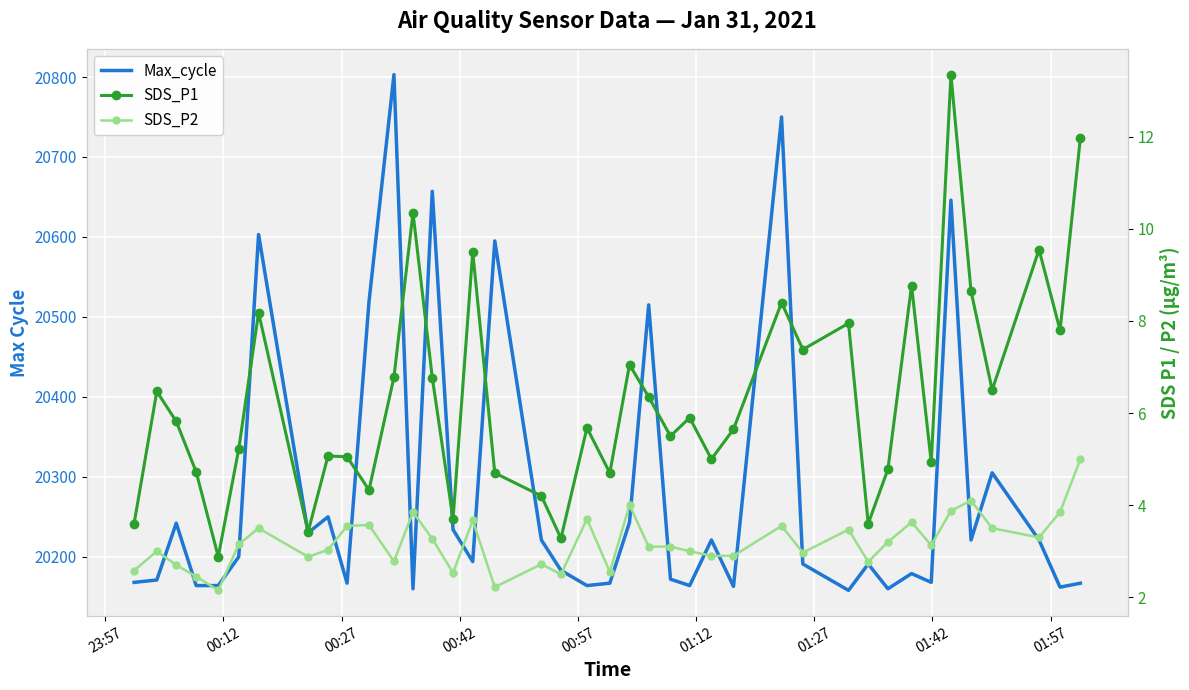

What are all the series names shown in the legend?

Max_cycle, SDS_P1, SDS_P2